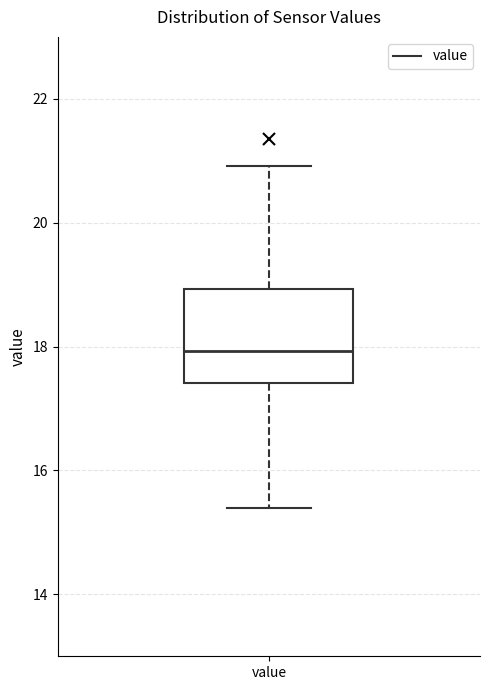

Transcribe this box plot: give where the median line is, the range the box spans, and where the two whiskers end, as read against the y-axis. The values are not printed on the chart, so give them approximately, as read against the axis.

median 18.0, box 17.4 to 19.0, whiskers 15.4 to 21.0